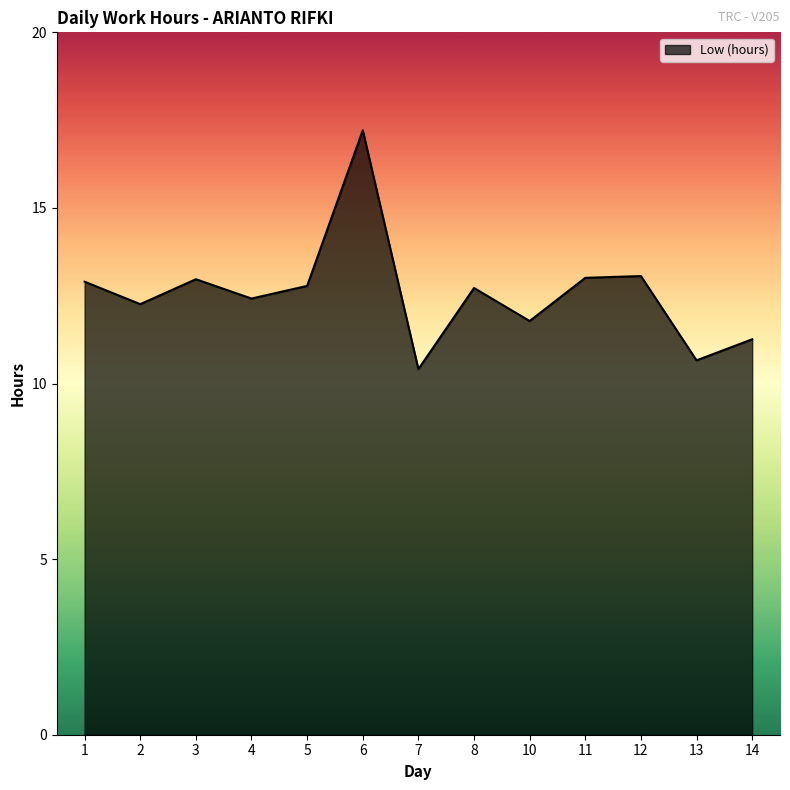

The chart shows a value of 6.7 at 8. True or false?

False